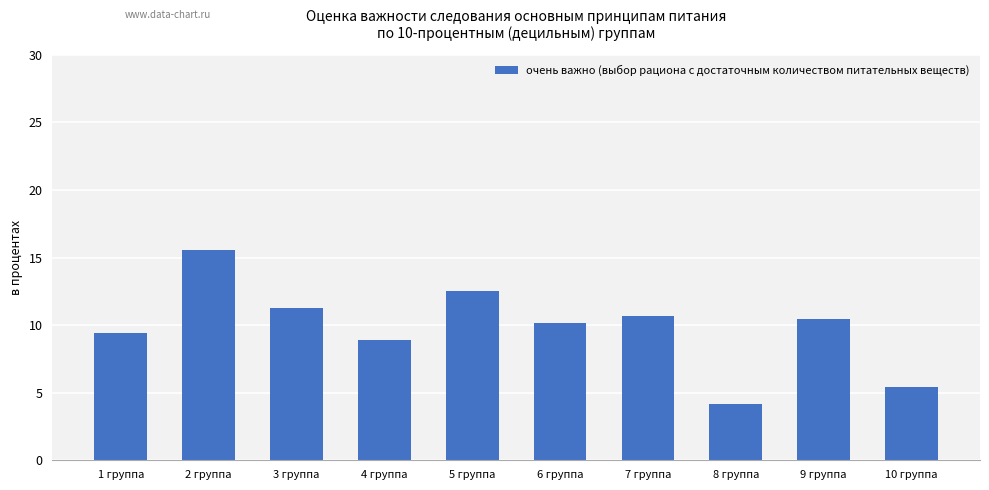

Rank the categories by value from highest to lowest.

2 группа, 5 группа, 3 группа, 7 группа, 9 группа, 6 группа, 1 группа, 4 группа, 10 группа, 8 группа